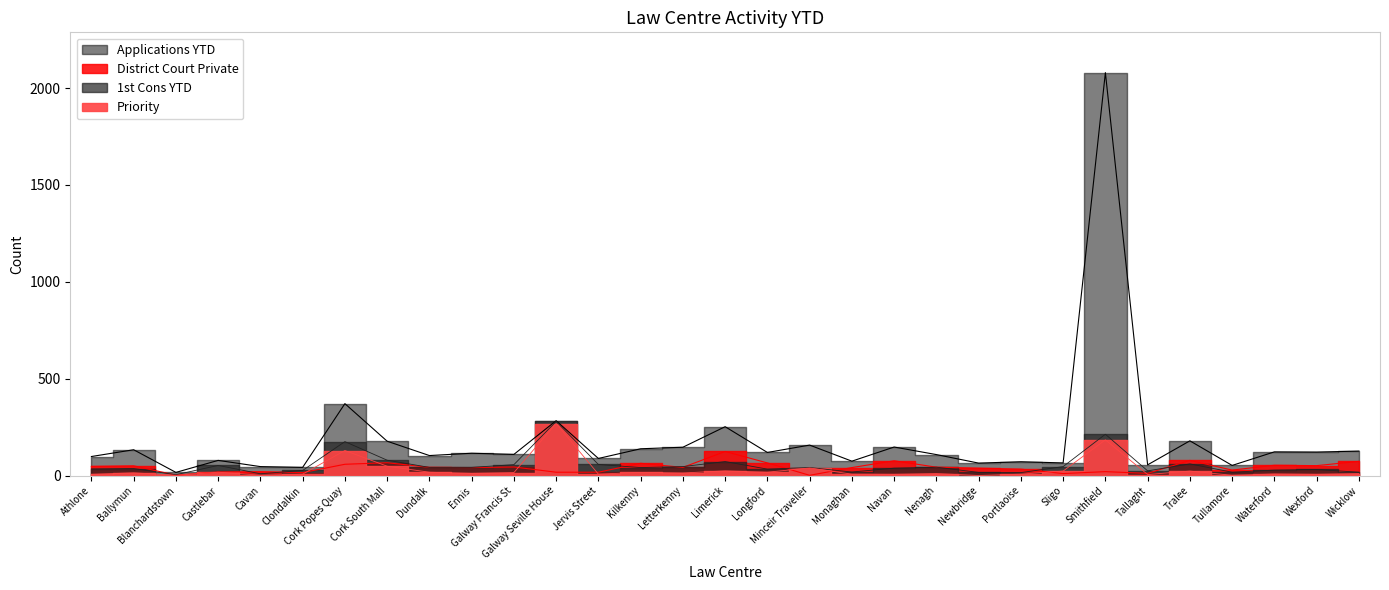

Reading left to right, extract all data points from this chart.

1st Cons YTD: Athlone=34	Ballymun=36	Blanchardstown=4	Castlebar=52	Cavan=9	Clondalkin=26	Cork Popes Quay=175	Cork South Mall=79	Dundalk=42	Ennis=42	Galway Francis St=56	Galway Seville House=279	Jervis Street=57	Kilkenny=41	Letterkenny=46	Limerick=72	Longford=33	Minceir Traveller=41	Monaghan=18	Navan=38	Nenagh=43	Newbridge=16	Portlaoise=15	Sligo=46	Smithfield=213	Tallaght=24	Tralee=60	Tullamore=17	Waterford=28	Wexford=31	Wicklow=17
Priority: Athlone=6	Ballymun=14	Blanchardstown=1	Castlebar=17	Cavan=2	Clondalkin=7	Cork Popes Quay=129	Cork South Mall=48	Dundalk=17	Ennis=11	Galway Francis St=15	Galway Seville House=268	Jervis Street=7	Kilkenny=16	Letterkenny=13	Limerick=24	Longford=17	Minceir Traveller=39	Monaghan=7	Navan=6	Nenagh=10	Newbridge=0	Portlaoise=7	Sligo=23	Smithfield=184	Tallaght=5	Tralee=23	Tullamore=1	Waterford=8	Wexford=6	Wicklow=10
District Court Private: Athlone=47	Ballymun=50	Blanchardstown=2	Castlebar=18	Cavan=20	Clondalkin=15	Cork Popes Quay=58	Cork South Mall=66	Dundalk=42	Ennis=41	Galway Francis St=44	Galway Seville House=17	Jervis Street=17	Kilkenny=63	Letterkenny=42	Limerick=124	Longford=65	Minceir Traveller=1	Monaghan=41	Navan=76	Nenagh=43	Newbridge=38	Portlaoise=33	Sligo=10	Smithfield=20	Tallaght=11	Tralee=78	Tullamore=28	Waterford=53	Wexford=51	Wicklow=73
Applications YTD: Athlone=98	Ballymun=133	Blanchardstown=16	Castlebar=78	Cavan=46	Clondalkin=42	Cork Popes Quay=371	Cork South Mall=177	Dundalk=103	Ennis=115	Galway Francis St=109	Galway Seville House=283	Jervis Street=88	Kilkenny=138	Letterkenny=146	Limerick=252	Longford=119	Minceir Traveller=157	Monaghan=74	Navan=147	Nenagh=108	Newbridge=64	Portlaoise=71	Sligo=65	Smithfield=2080	Tallaght=55	Tralee=179	Tullamore=52	Waterford=122	Wexford=121	Wicklow=126